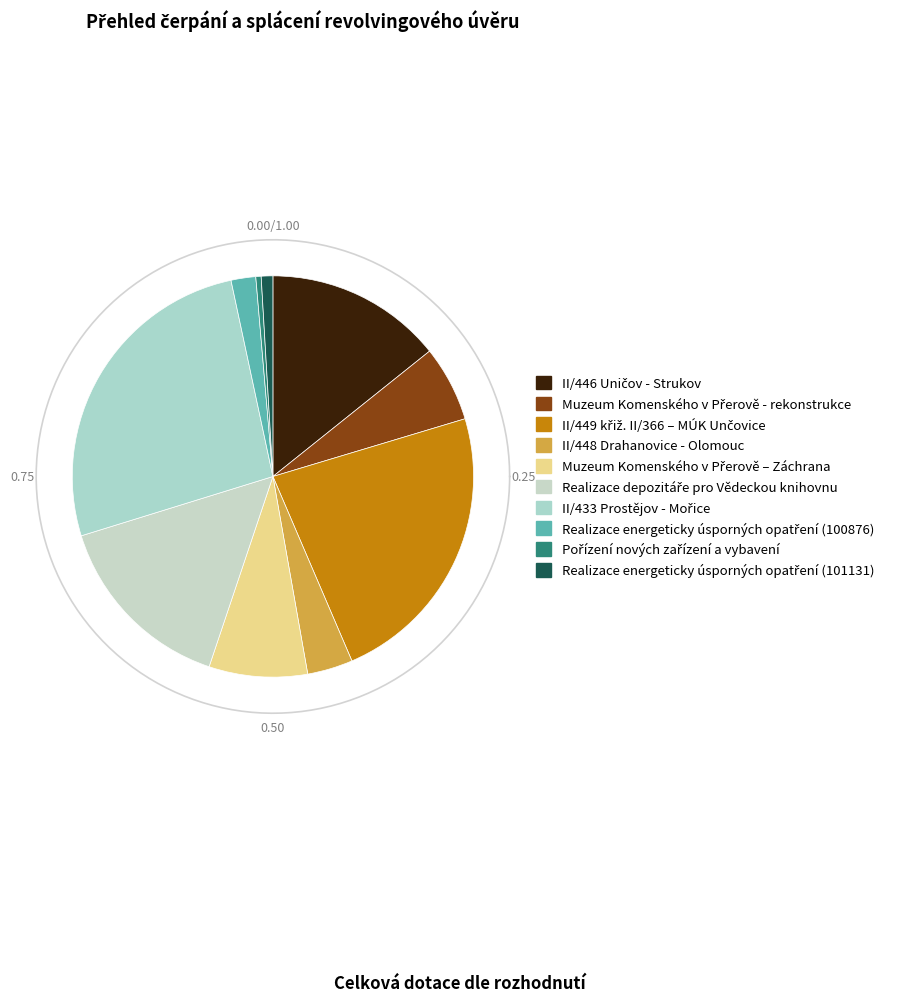

What is the total percentage of Realizace energeticky úsporných opatření (100876) and Realizace energeticky úsporných opatření (101131)?

2.9%